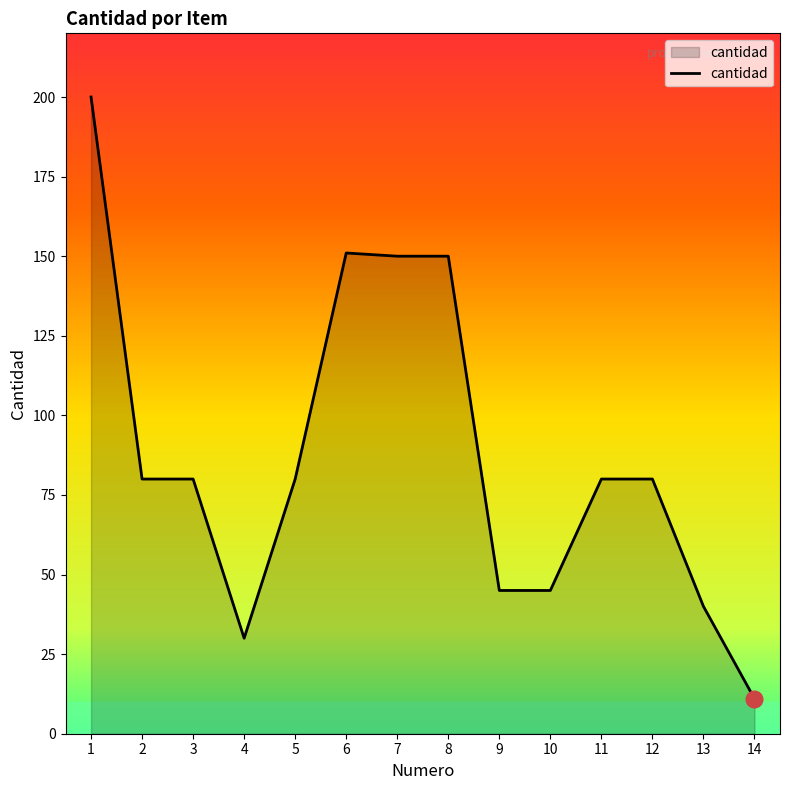

Reading left to right, extract all data points from this chart.

1=200	2=80	3=80	4=30	5=80	6=151	7=150	8=150	9=45	10=45	11=80	12=80	13=40	14=11